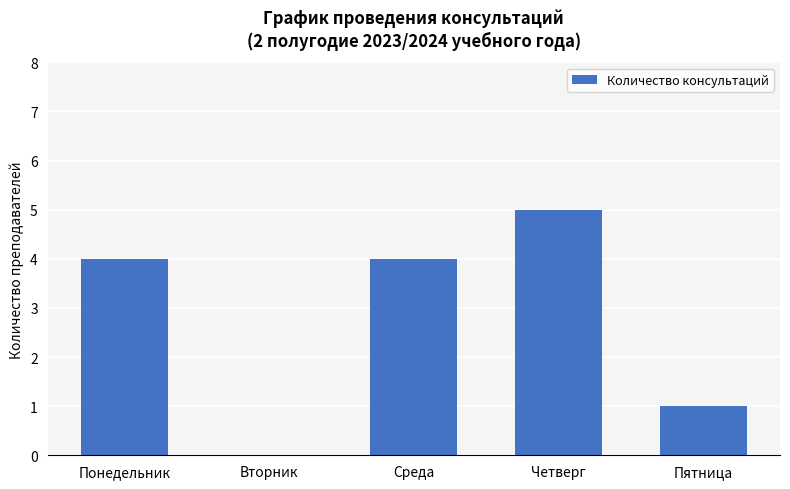

Reading left to right, what are all the values shown in this chart?

Понедельник=4	Вторник=0	Среда=4	Четверг=5	Пятница=1